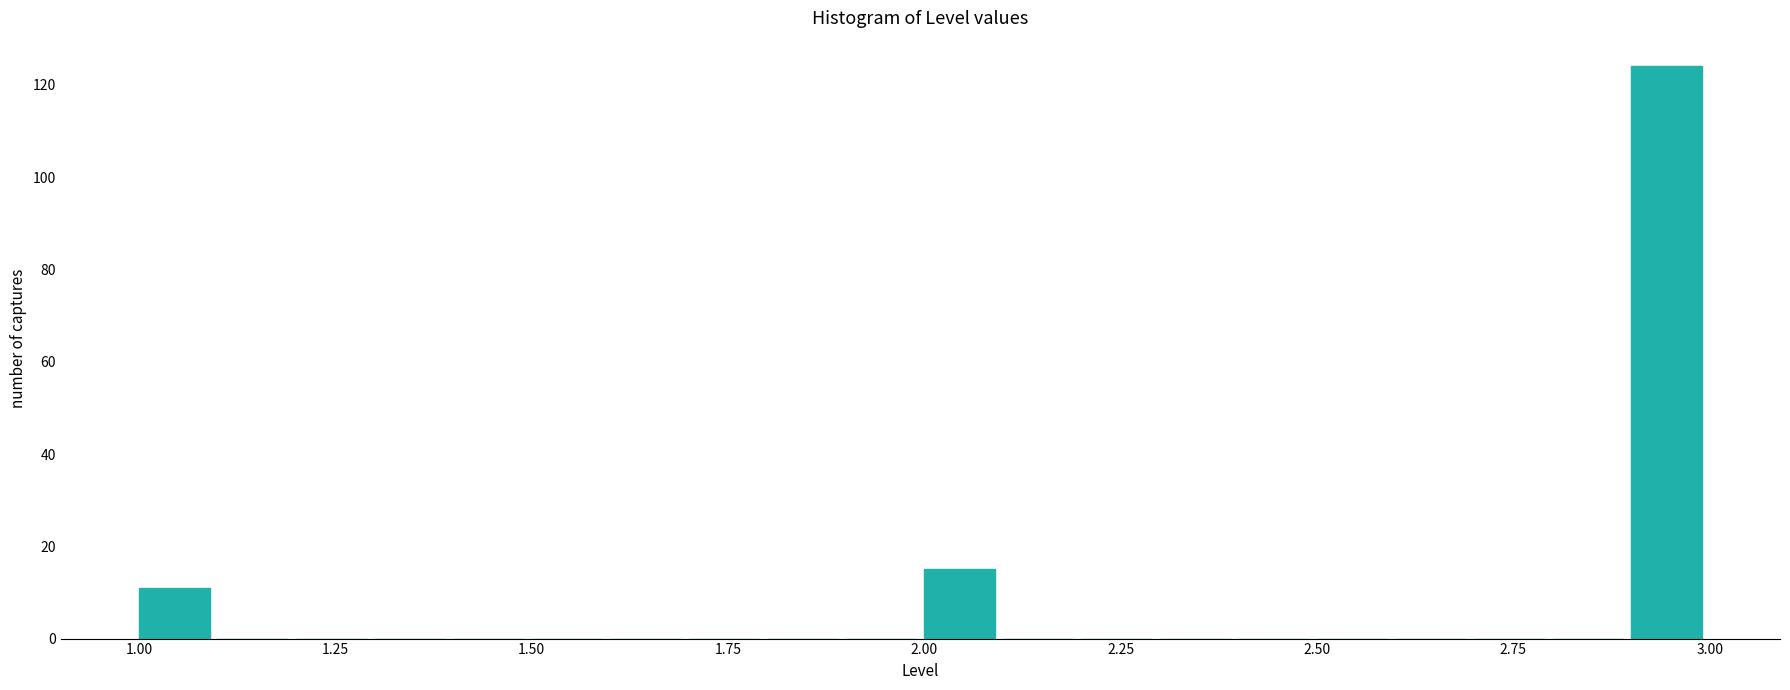

Around what value on the x-axis is the tallest bar? Give the approximate position of its centre, as read against the axis.

2.95